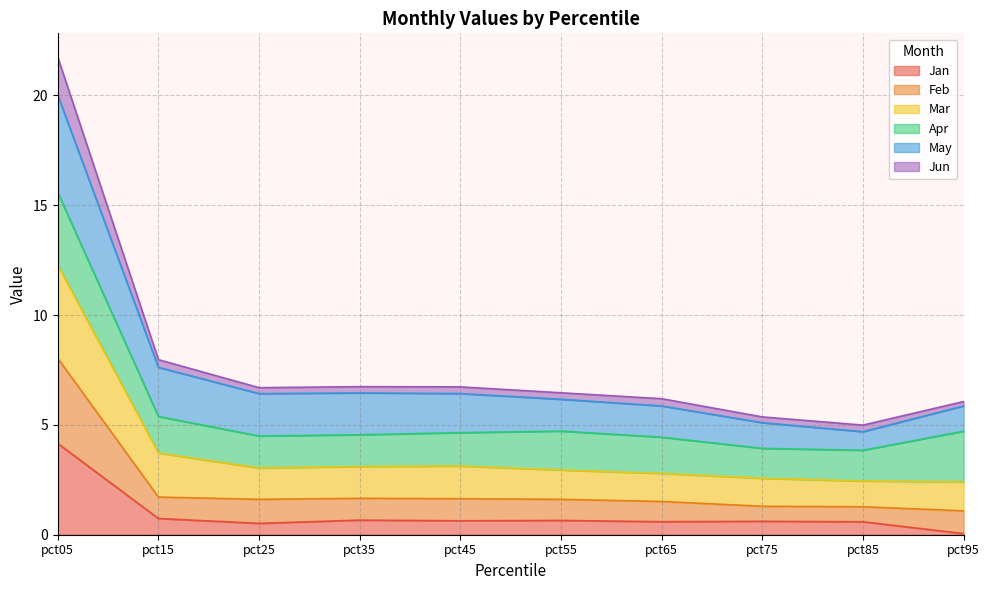

What is the smallest value displayed?

0.1